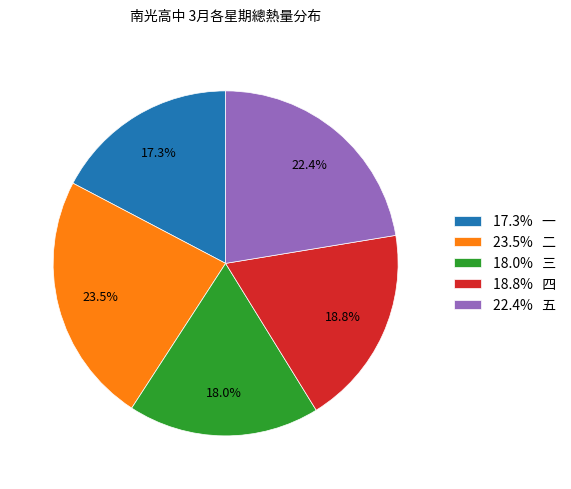

How many slices are in this pie chart?

5